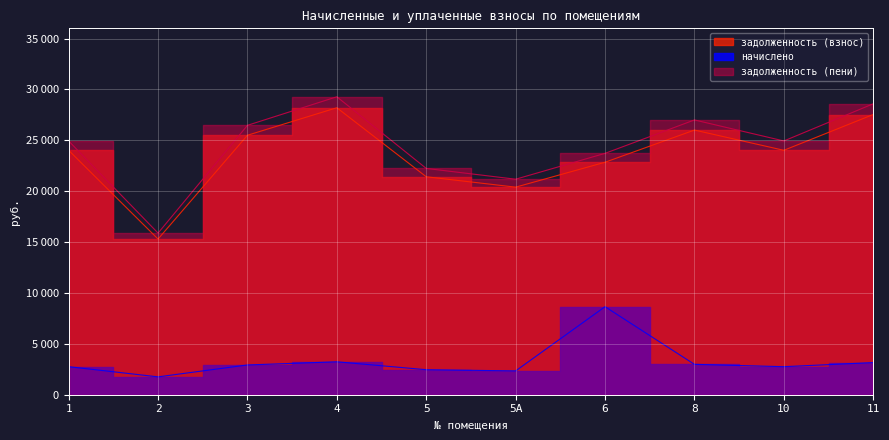

How many data points in задолженность (взнос) are less than 24015?

4